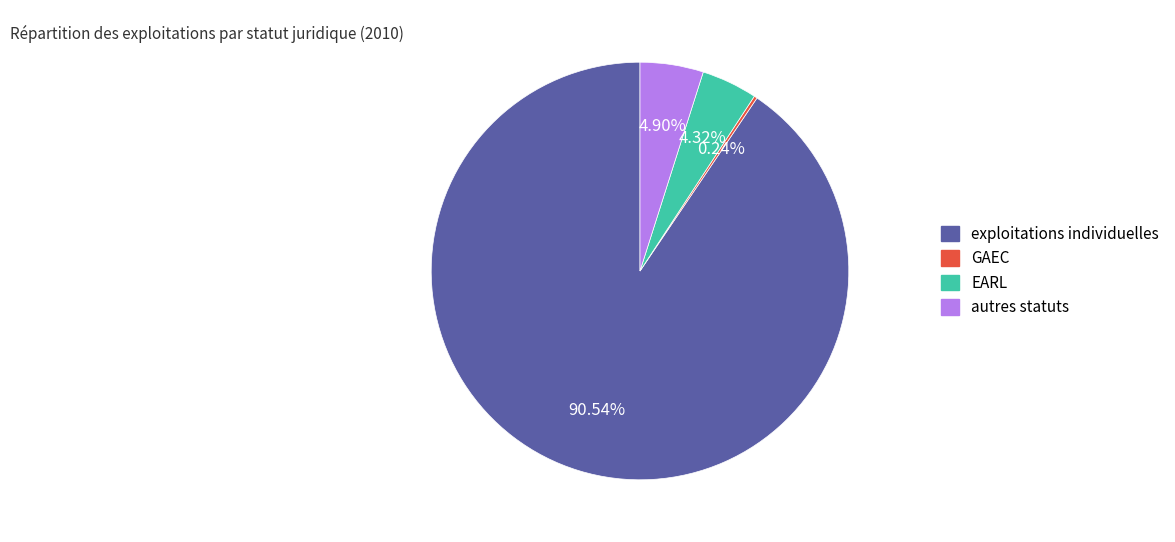

Which slice represents more than half of the pie?

exploitations individuelles